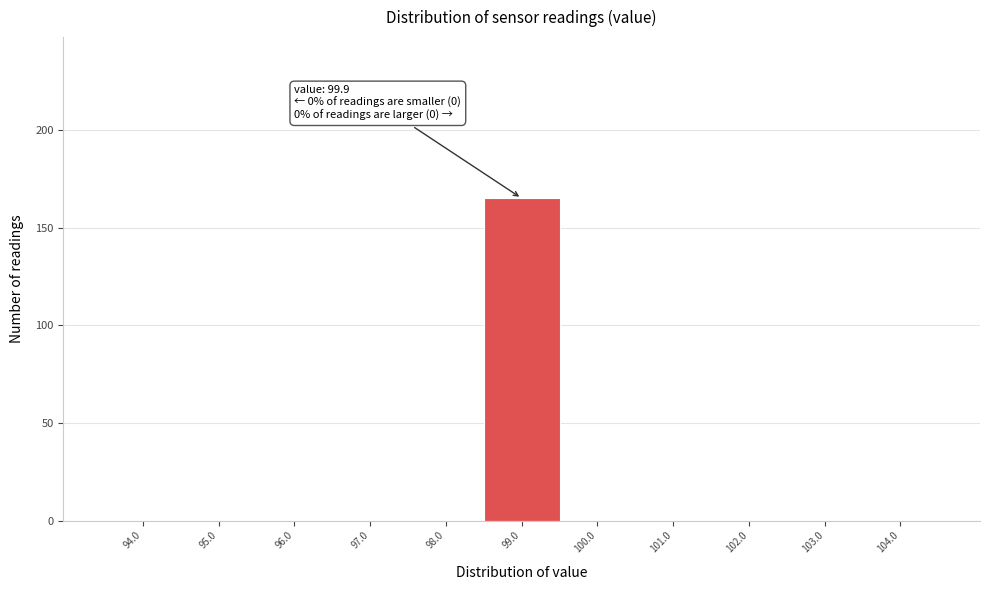

Reading right to left, transcribe all the data shown in this chart.

104.0=0	103.0=0	102.0=0	101.0=0	100.0=0	99.0=165	98.0=0	97.0=0	96.0=0	95.0=0	94.0=0